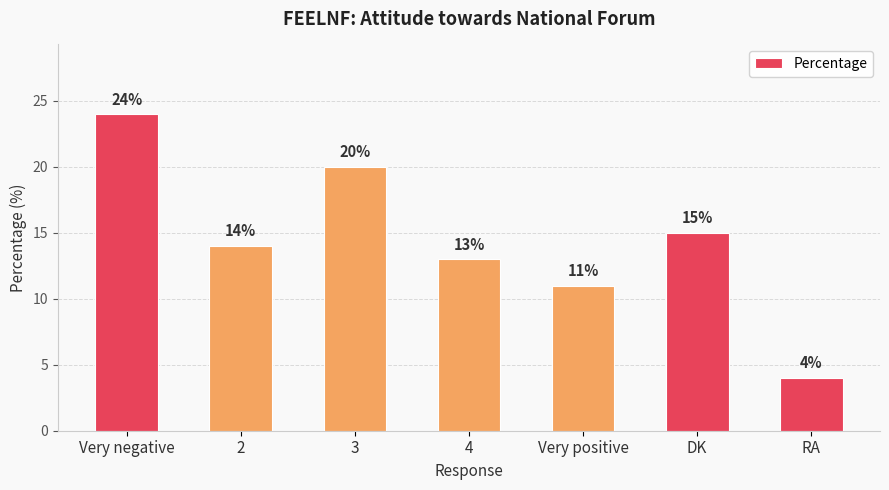

Are the bars horizontal?

No